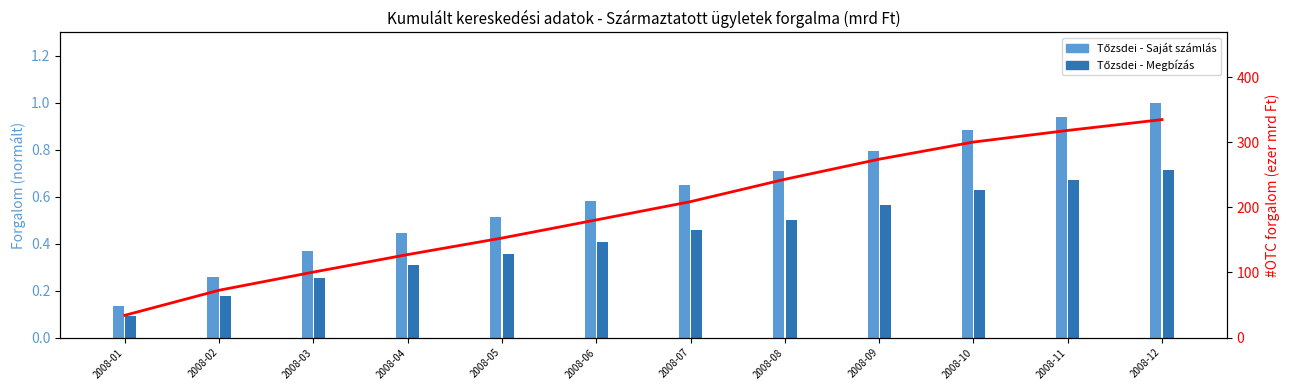

Which has a higher value, 2008-07 or 2008-06?

2008-07